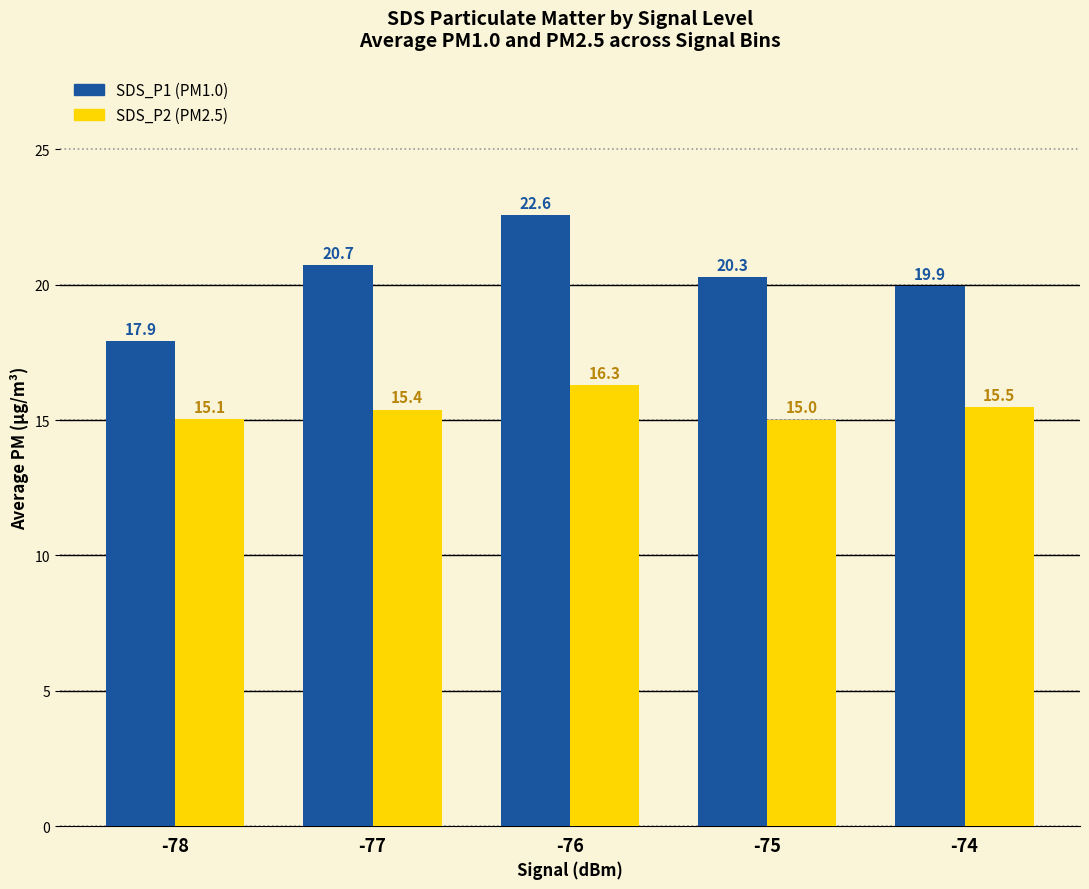

How many series are shown in this chart?

2